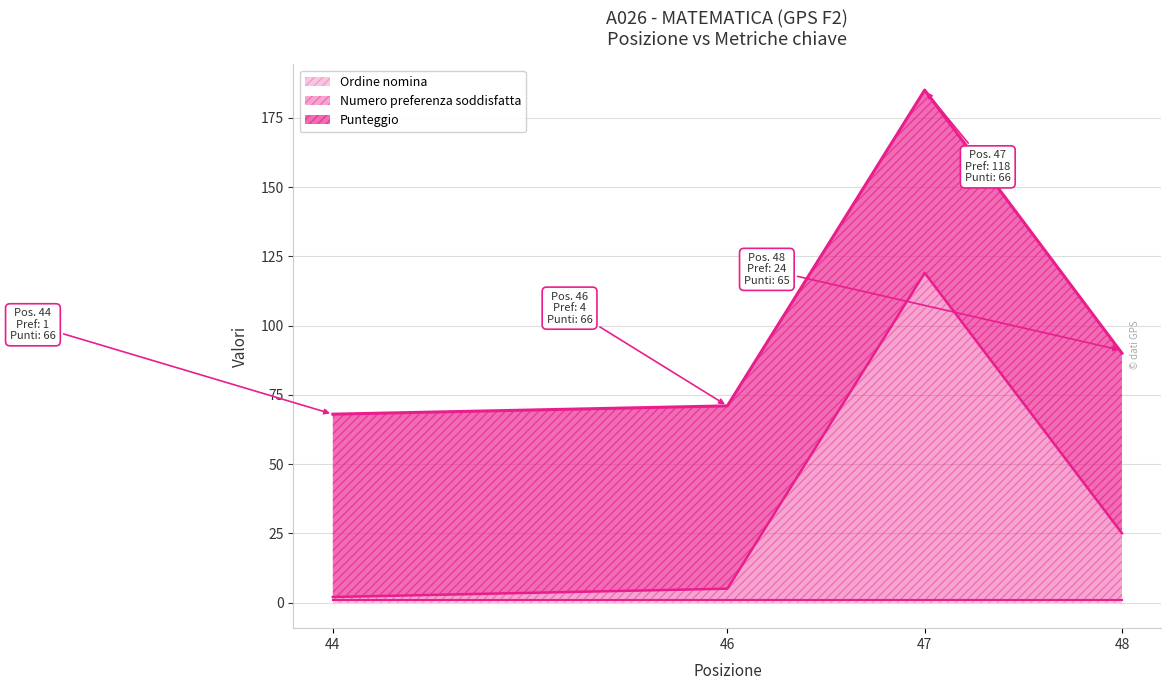

After their last crossing, which series has the higher values: Numero preferenza soddisfatta or Punteggio?

Punteggio